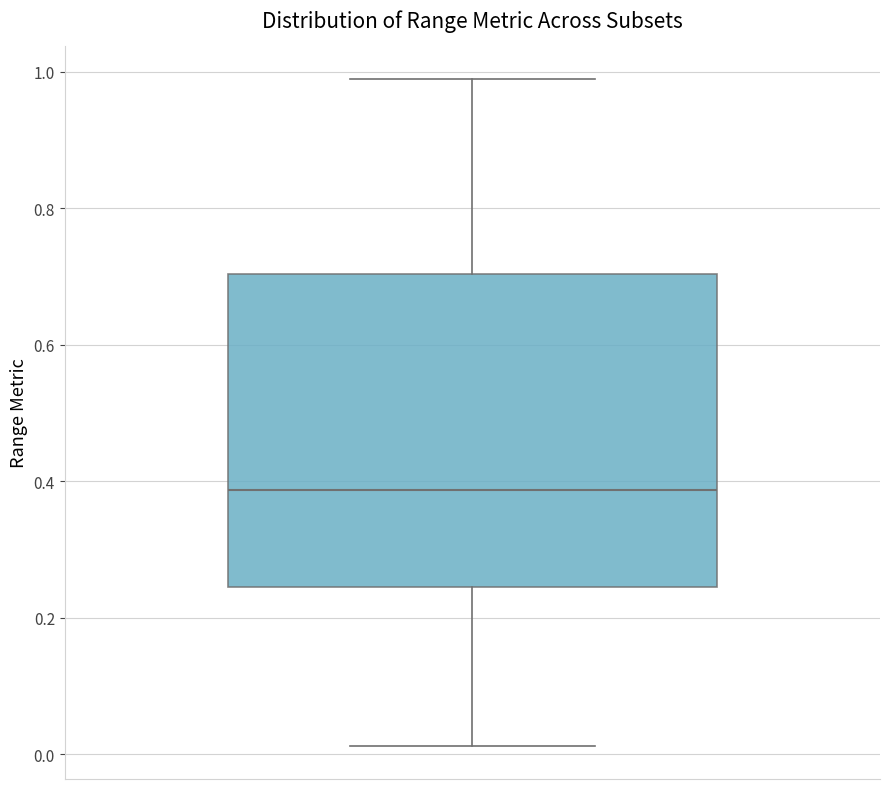

Where does the median line of the box sit on the y-axis? The values are not printed on the chart, so give them approximately, as read against the axis.

0.38